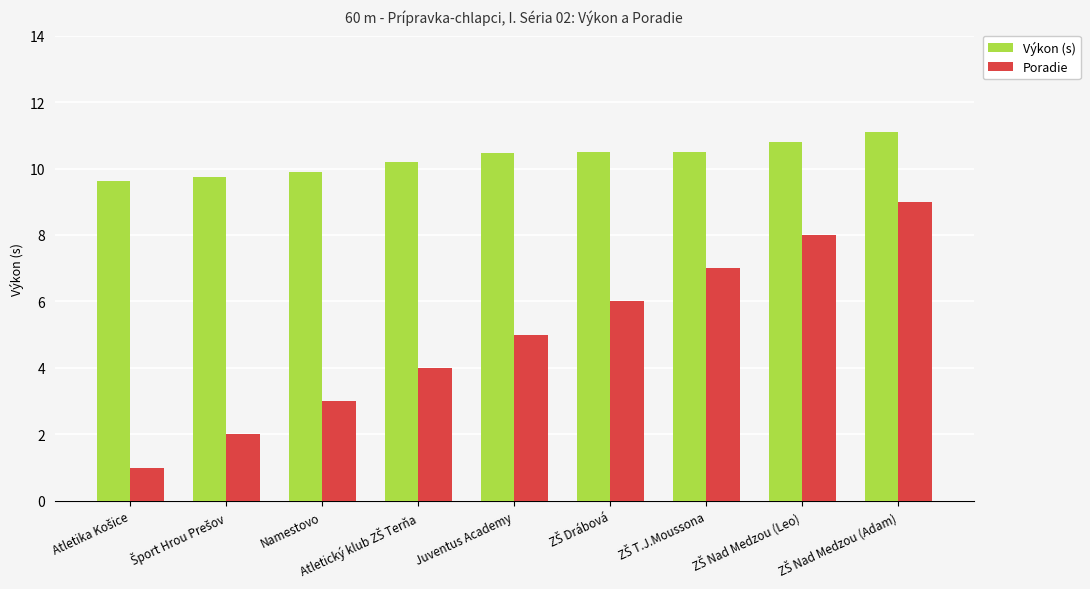

What is the minimum value shown in the chart?

1.0